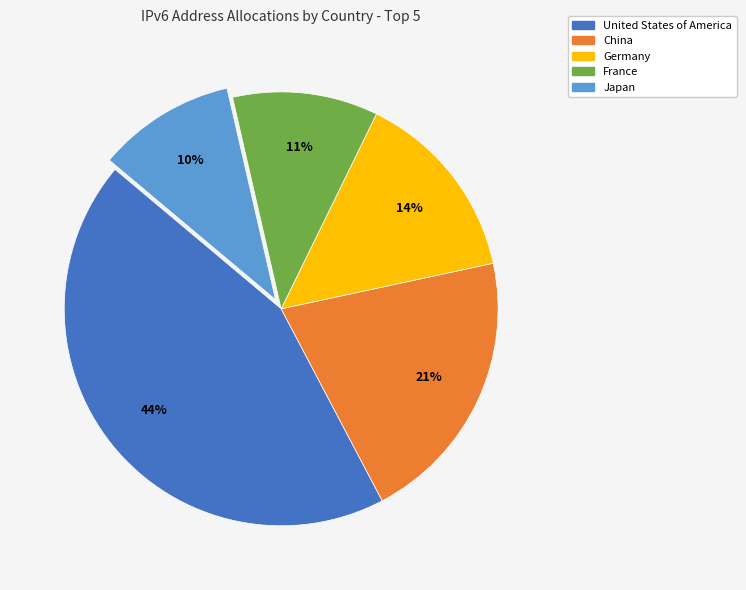

Which has a higher value, United States of America or Germany?

United States of America